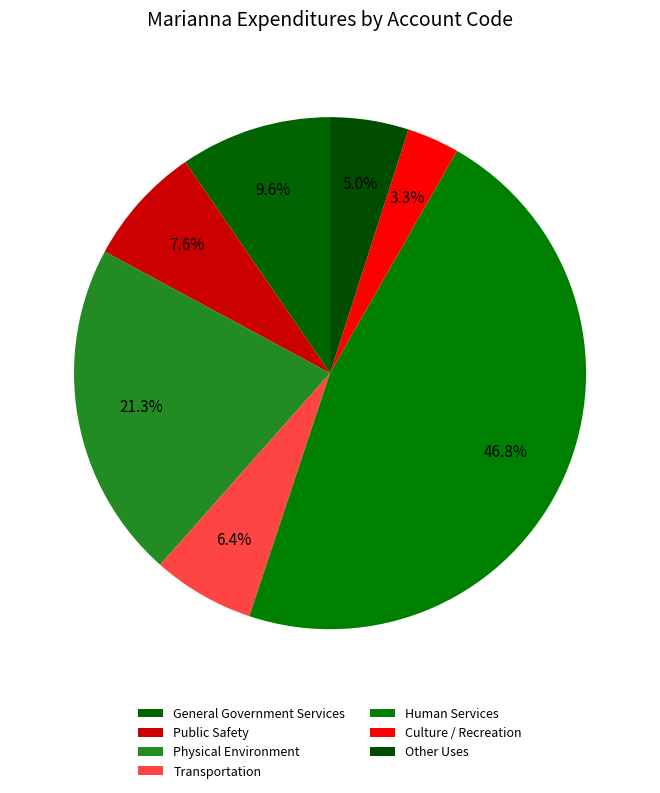

Which slice is the smallest?

Culture / Recreation